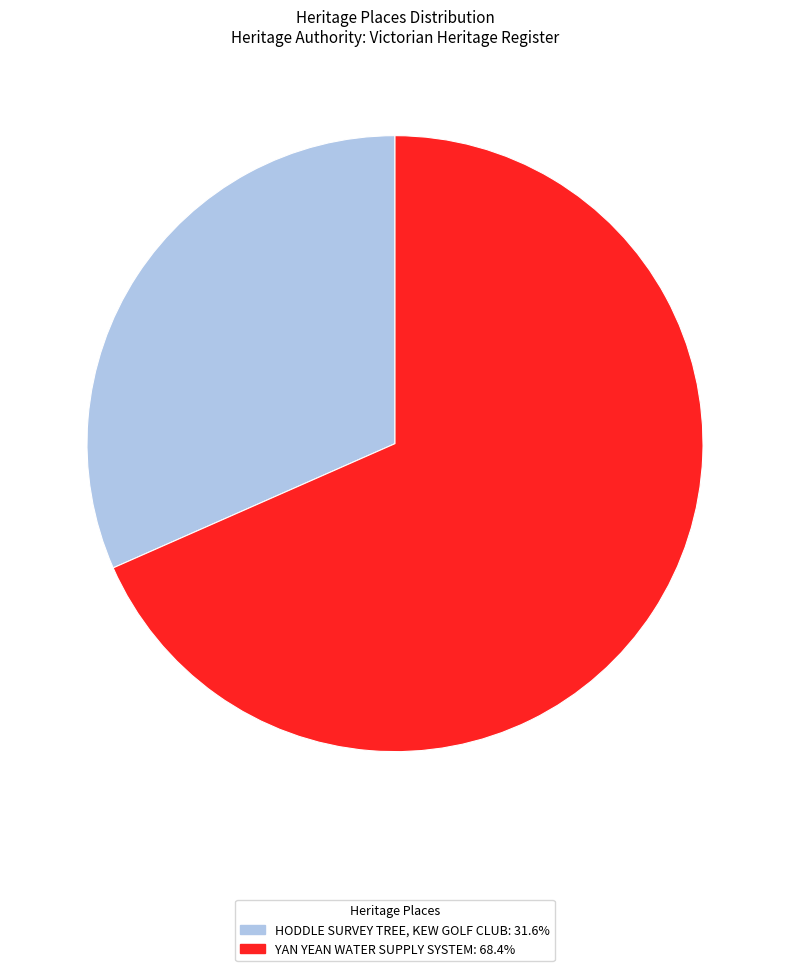

Does HODDLE SURVEY TREE, KEW GOLF CLUB account for over 50% of the chart?

No